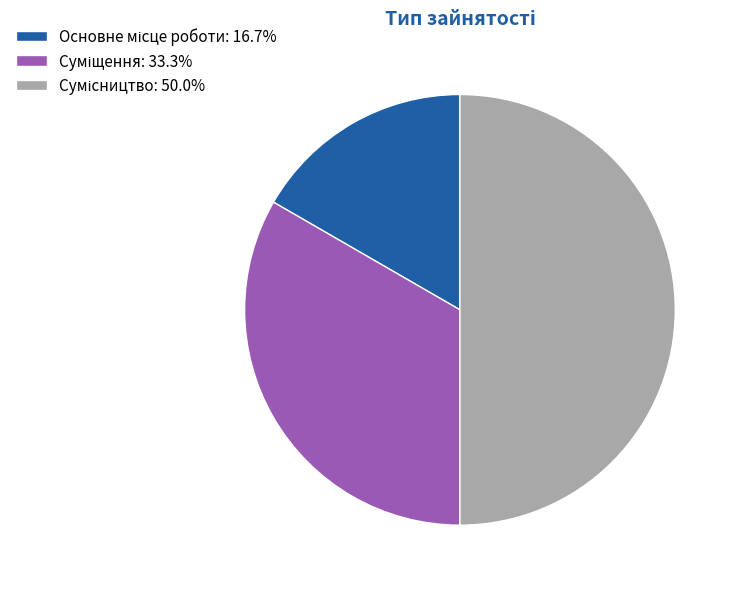

What is the change in value from Суміщення to Сумісництво?

+1